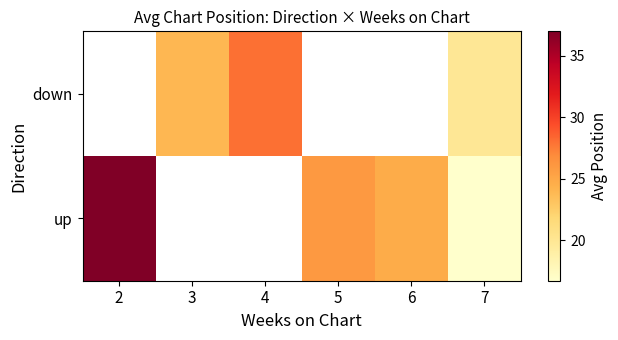

Is the value of up at 6 greater than the value of down at 7?

Yes